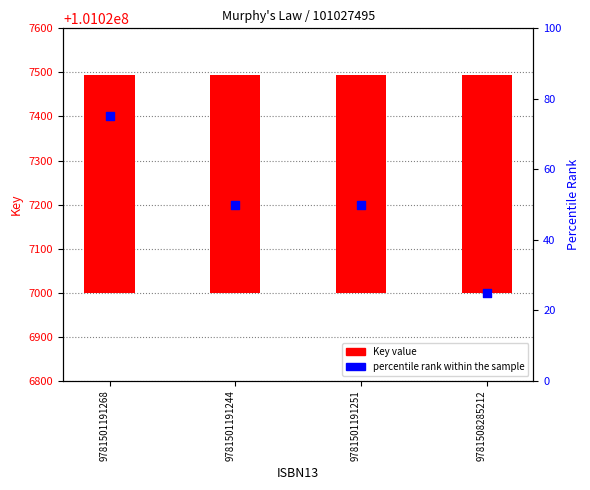

Which series reaches the minimum Y coordinate?

percentile rank within the sample